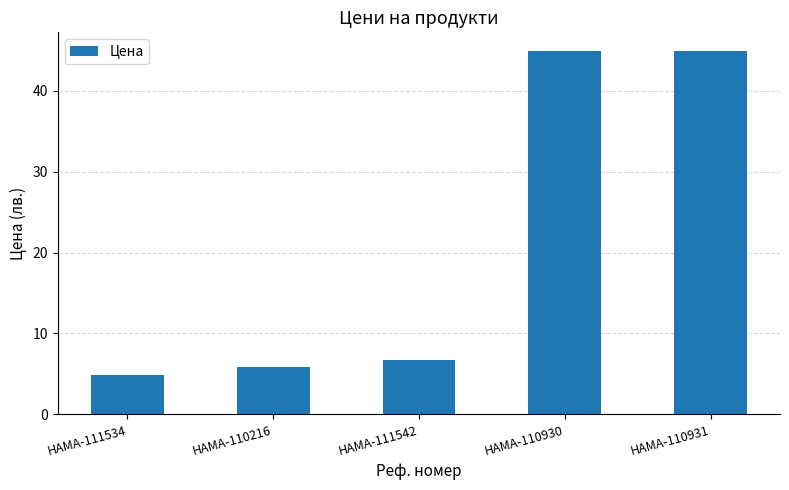

The chart shows a value of 11.0 at HAMA-111542. True or false?

False